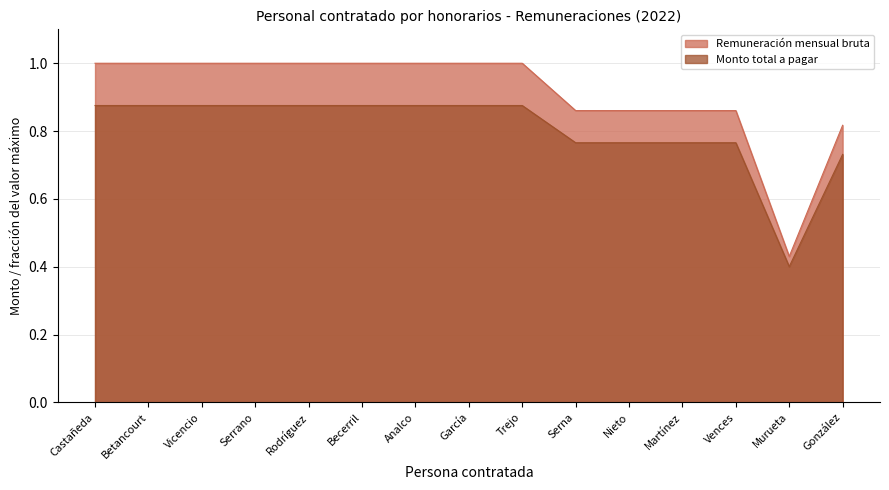

Is it true that Remuneración mensual bruta equals 1.0 at Betancourt?

True